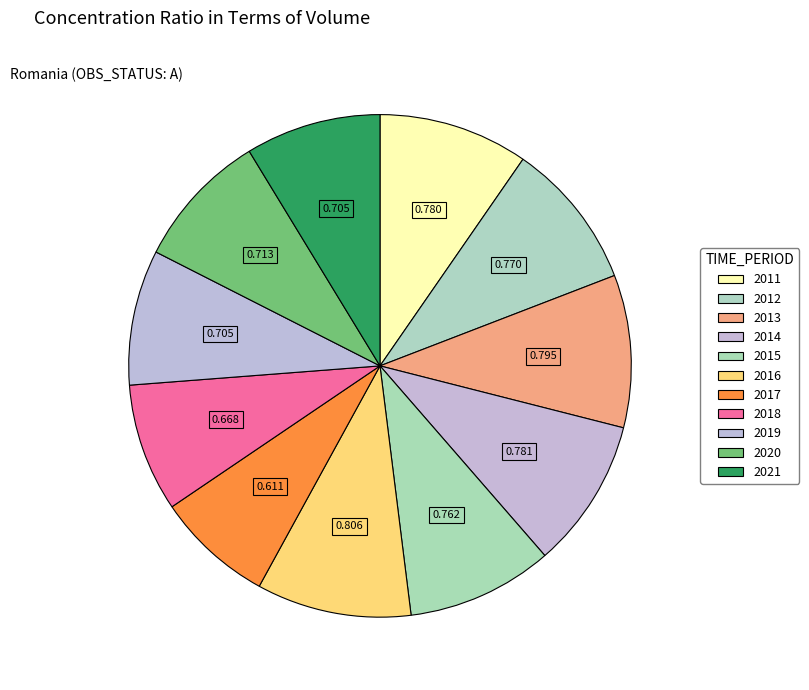

How many slices are in this pie chart?

11